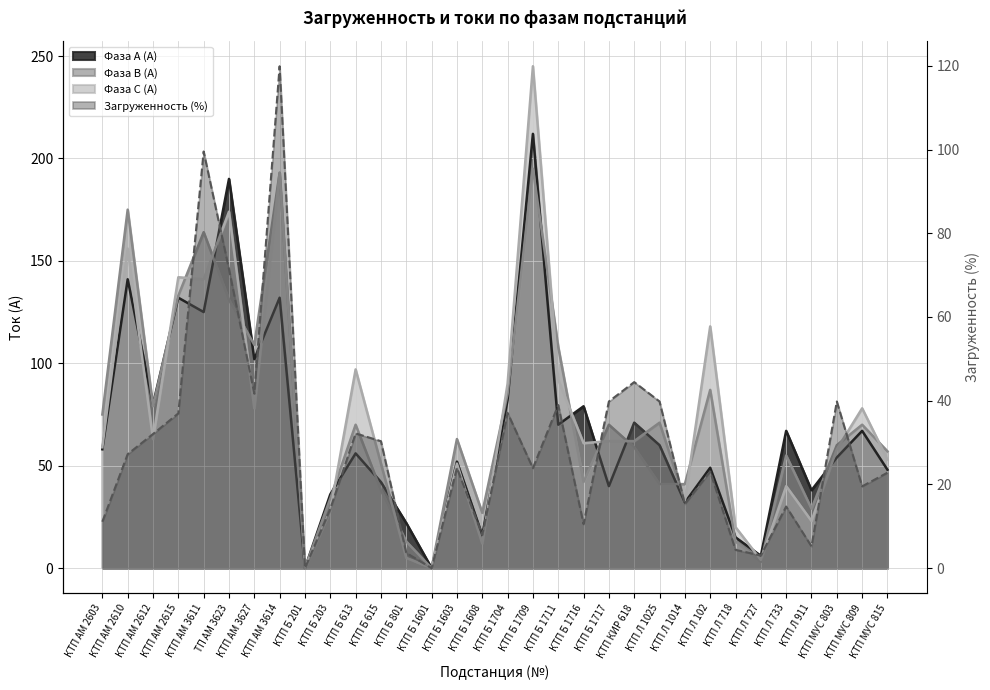

At how many categories does at least one series exceed 217?

1